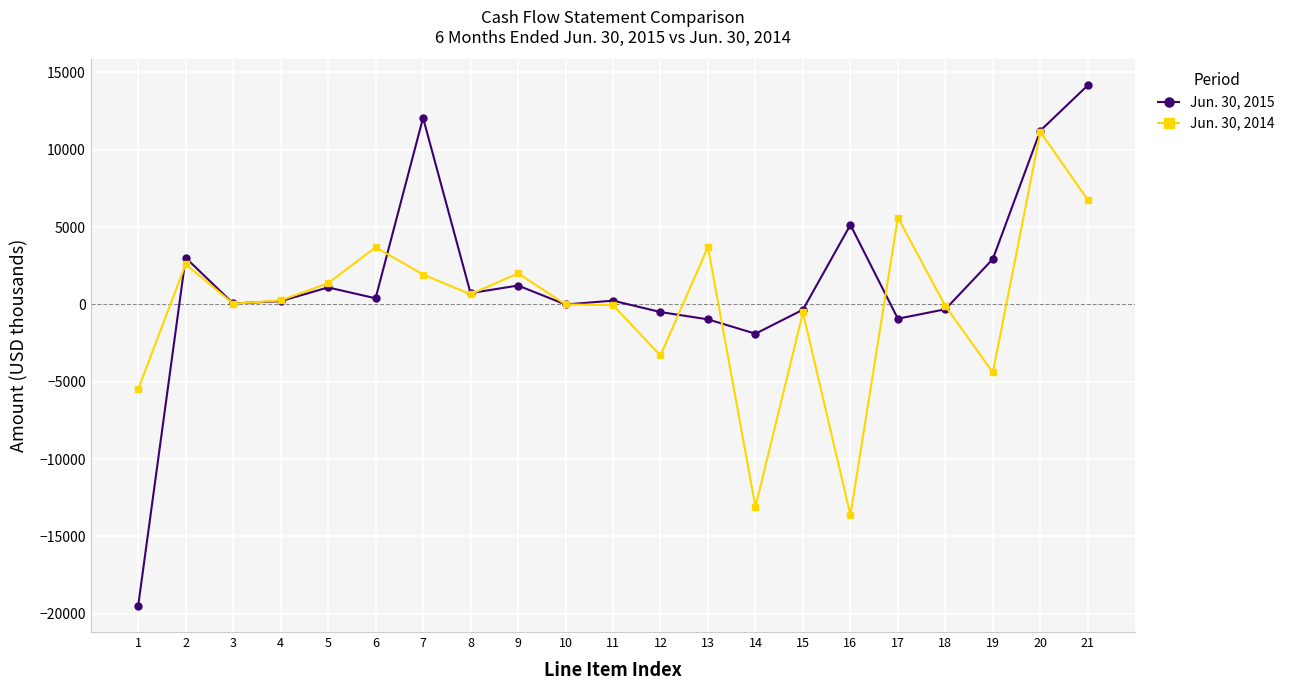

Where does the Jun. 30, 2014 series first go above 255?

2